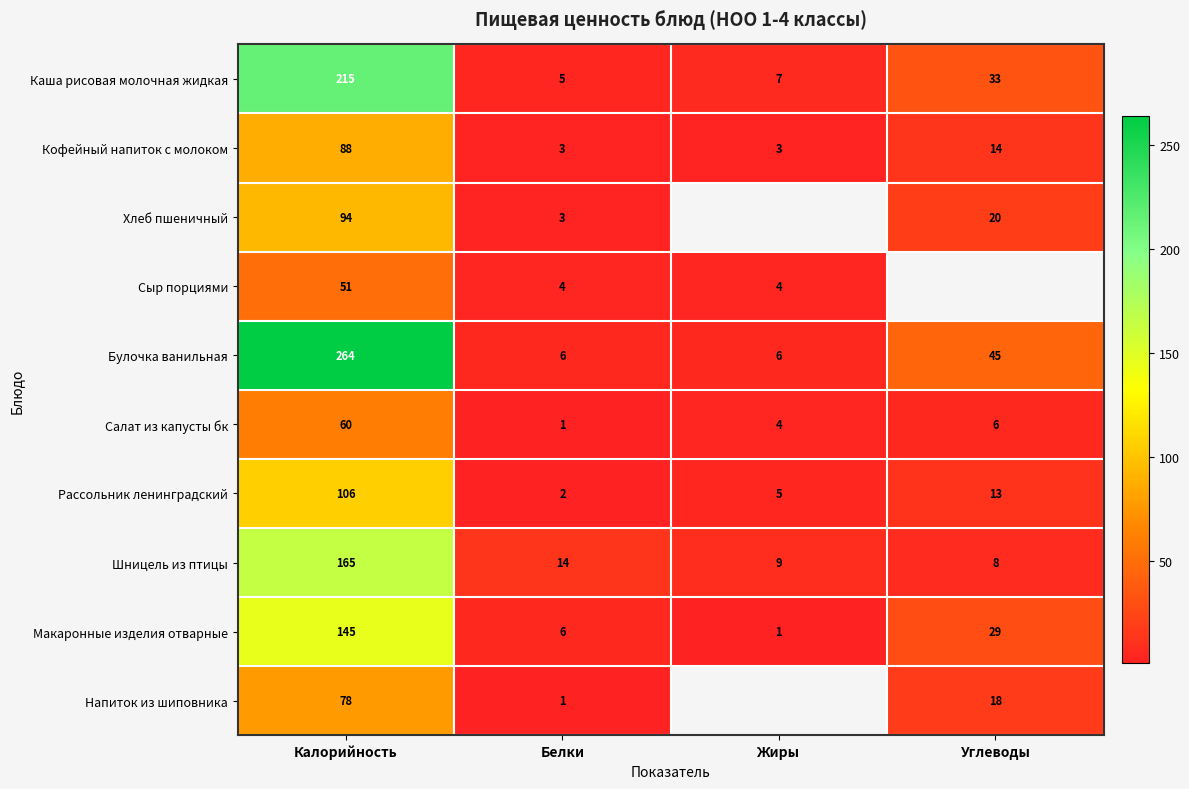

At which category is the sum across all series the highest?

Калорийность